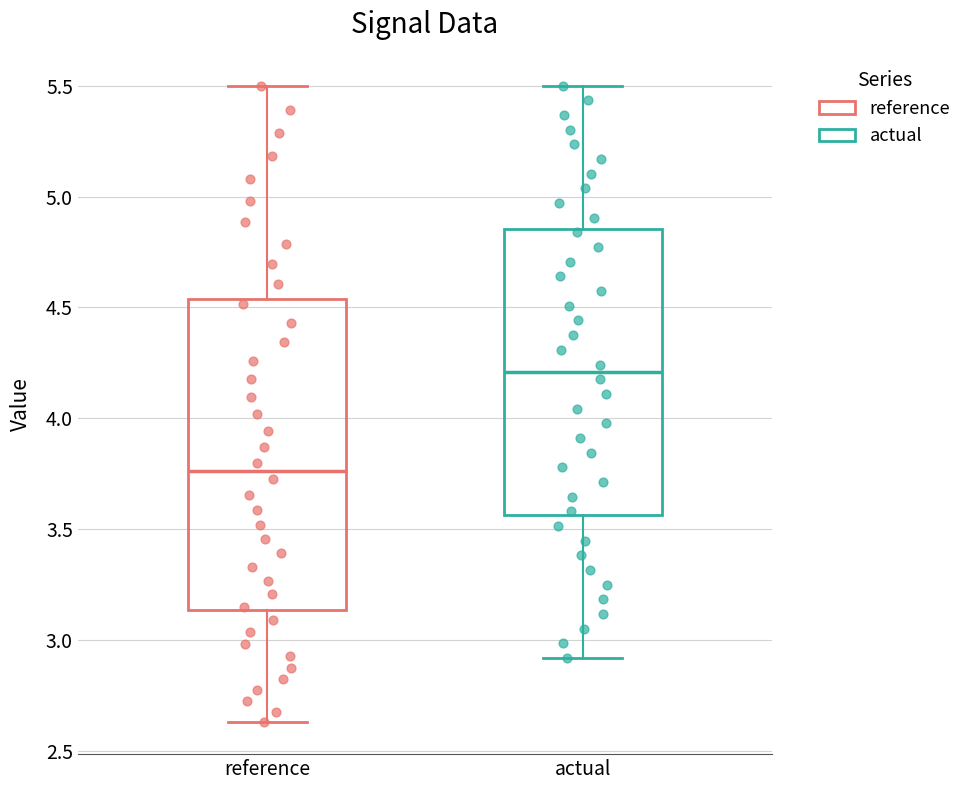

Which box's median line is the lowest?

reference